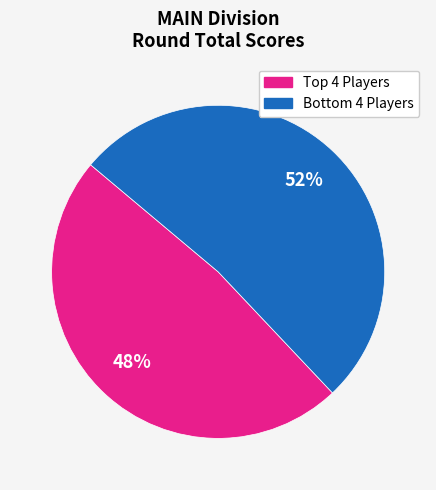

To the nearest percent, what is the average slice percentage?

50%